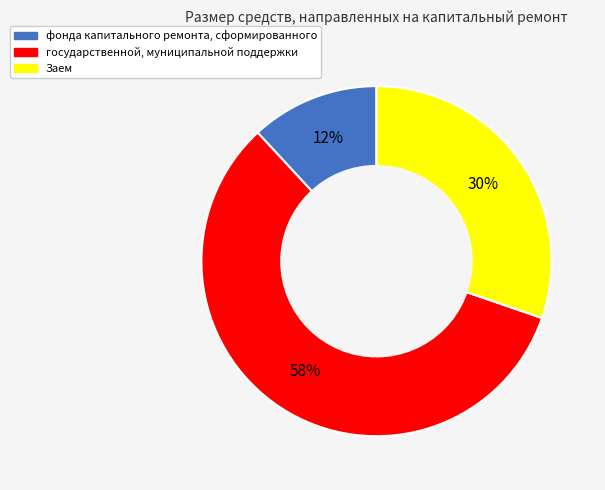

The Заем slice represents 30% of the pie. True or false?

True